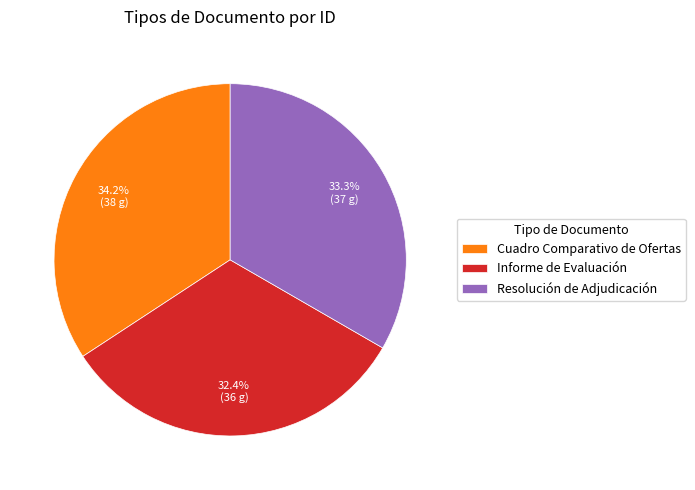

Count the number of slices in the pie.

3